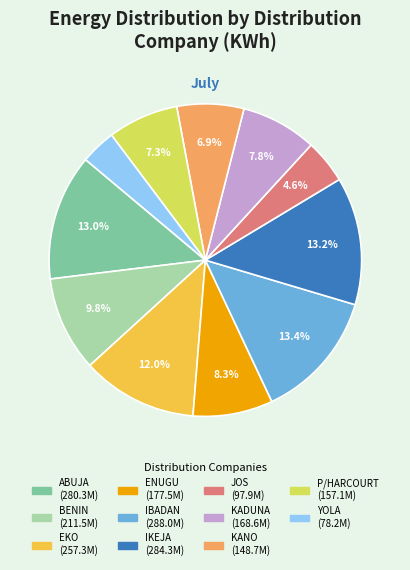

To the nearest percent, what is the combined percentage of P/HARCOURT and ABUJA?

20%